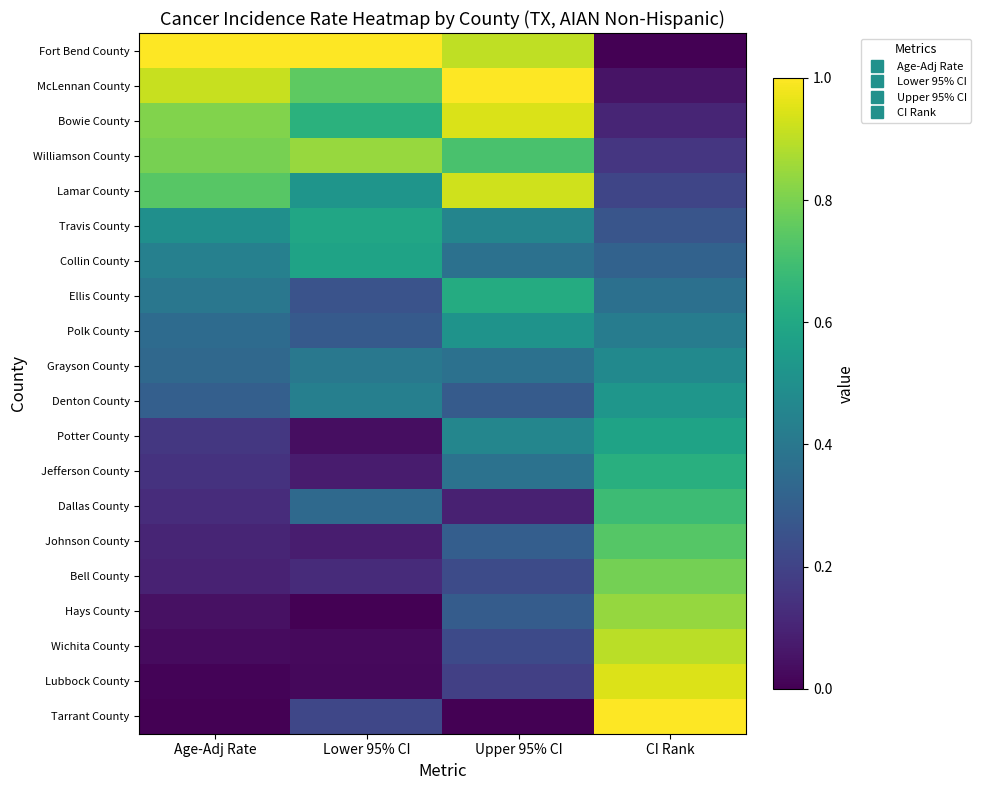

Which series has the largest range (max minus min)?

Fort Bend County